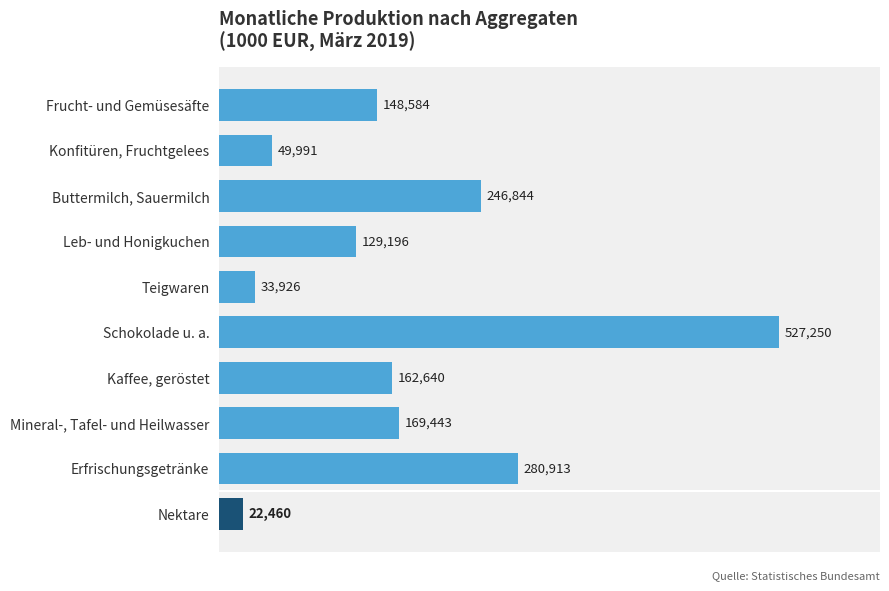

Rank the categories by value from lowest to highest.

Nektare, Teigwaren, Konfitüren, Fruchtgelees, Leb- und Honigkuchen, Frucht- und Gemüsesäfte, Kaffee, geröstet, Mineral-, Tafel- und Heilwasser, Buttermilch, Sauermilch, Erfrischungsgetränke, Schokolade u. a.